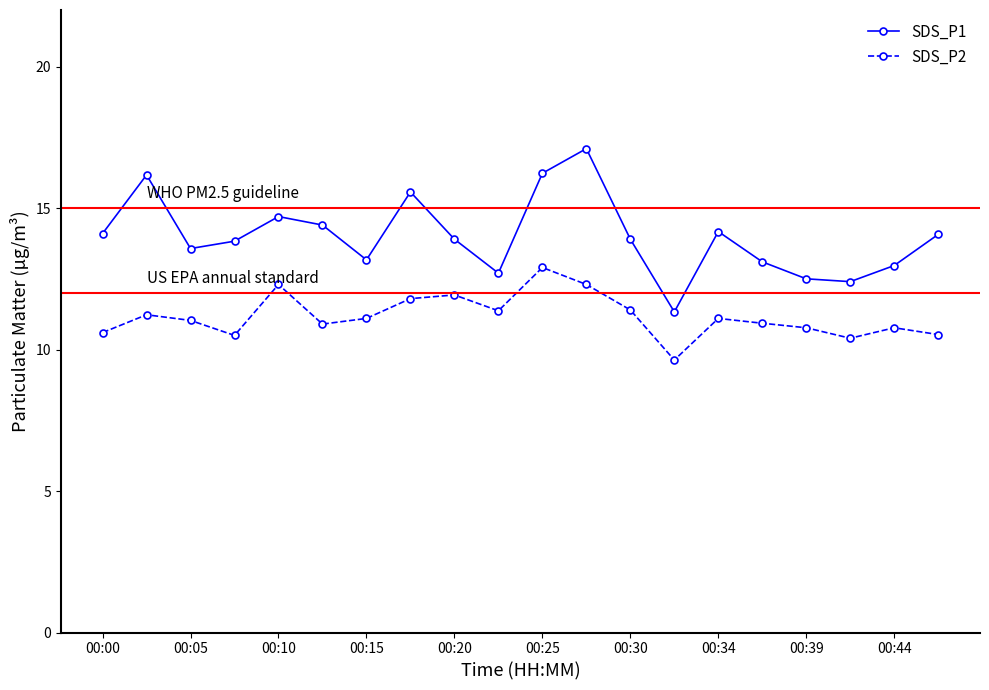

In SDS_P1, how many points are lower than both neighbors (excluding endpoints)?

5